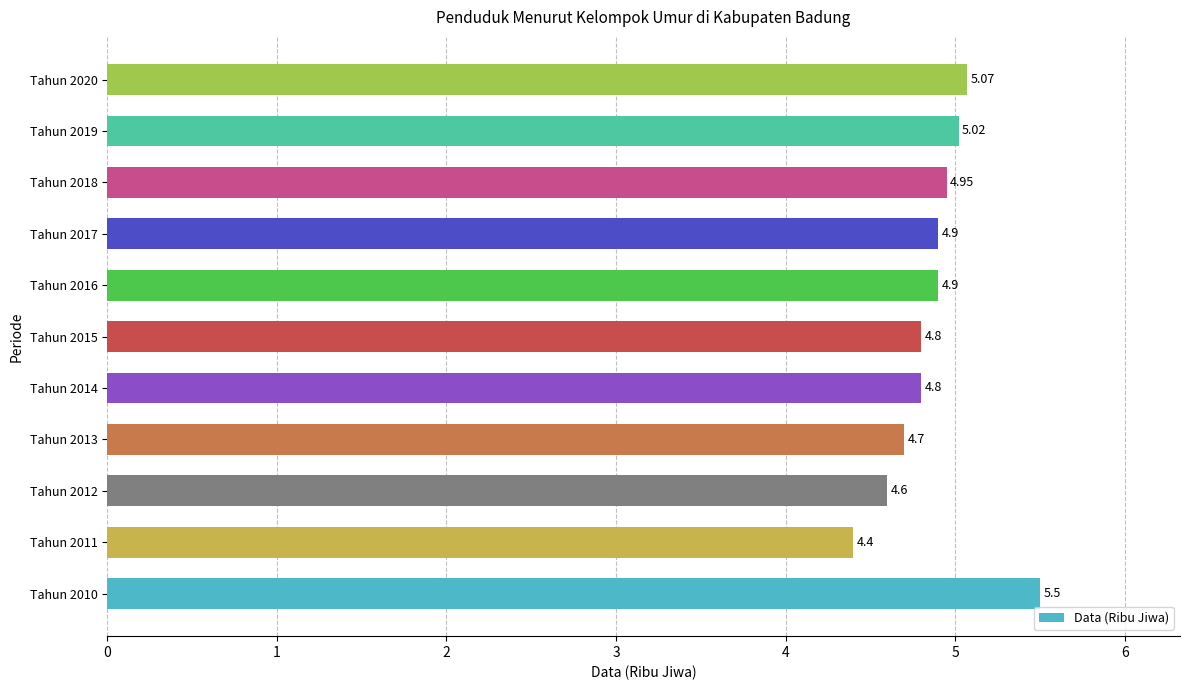

What is the difference between the maximum and minimum values?

1.1